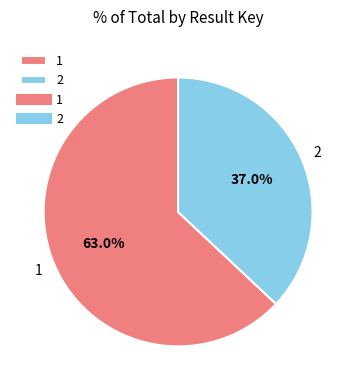

Is it true that 2 is 37% of the pie?

True